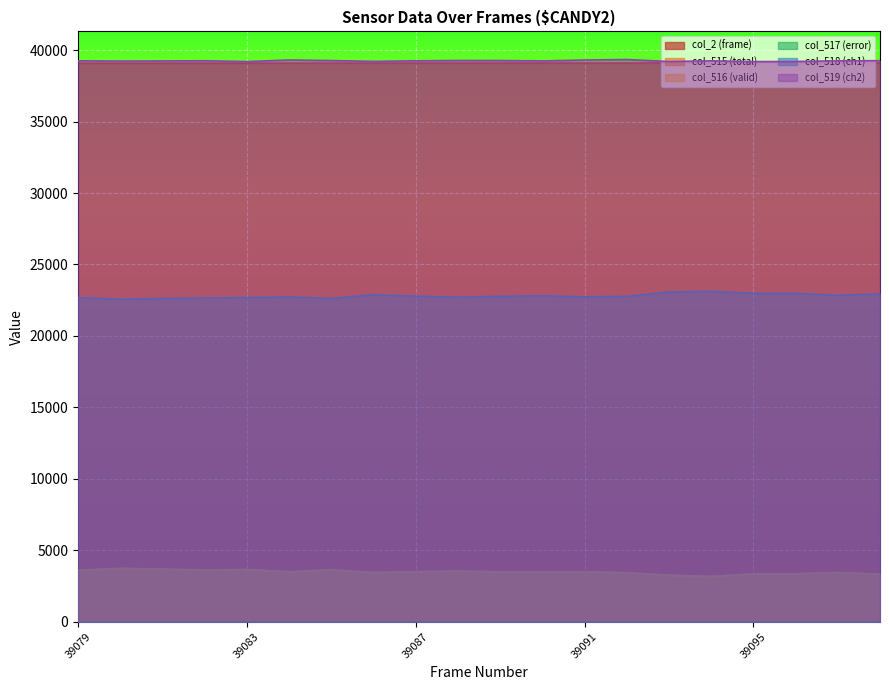

Reading left to right, list all the values displayed in this chart.

col_2 (frame): 39079=39079	39080=39080	39081=39081	39082=39082	39083=39083	39084=39084	39085=39085	39086=39086	39087=39087	39088=39088	39089=39089	39090=39090	39091=39091	39092=39092	39093=39093	39094=39094	39095=39095	39096=39096	39097=39097	39098=39098
col_515 (total): 39079=3607	39080=3739	39081=3682	39082=3627	39083=3657	39084=3503	39085=3644	39086=3448	39087=3507	39088=3552	39089=3497	39090=3494	39091=3498	39092=3430	39093=3262	39094=3169	39095=3358	39096=3358	39097=3450	39098=3336
col_516 (valid): 39079=3607	39080=3736	39081=3682	39082=3626	39083=3656	39084=3502	39085=3643	39086=3447	39087=3507	39088=3550	39089=3497	39090=3494	39091=3498	39092=3429	39093=3261	39094=3169	39095=3356	39096=3358	39097=3450	39098=3336
col_517 (error): 39079=0	39080=3	39081=0	39082=1	39083=1	39084=1	39085=1	39086=1	39087=0	39088=2	39089=0	39090=0	39091=0	39092=1	39093=1	39094=0	39095=2	39096=0	39097=0	39098=0
col_518 (ch1): 39079=22682	39080=22565	39081=22614	39082=22657	39083=22684	39084=22726	39085=22626	39086=22879	39087=22780	39088=22711	39089=22769	39090=22802	39091=22734	39092=22766	39093=23076	39094=23120	39095=22984	39096=22974	39097=22839	39098=22942
col_519 (ch2): 39079=39246	39080=39231	39081=39239	39082=39251	39083=39194	39084=39306	39085=39265	39086=39208	39087=39248	39088=39272	39089=39269	39090=39239	39091=39303	39092=39339	39093=39197	39094=39246	39095=39193	39096=39203	39097=39246	39098=39257